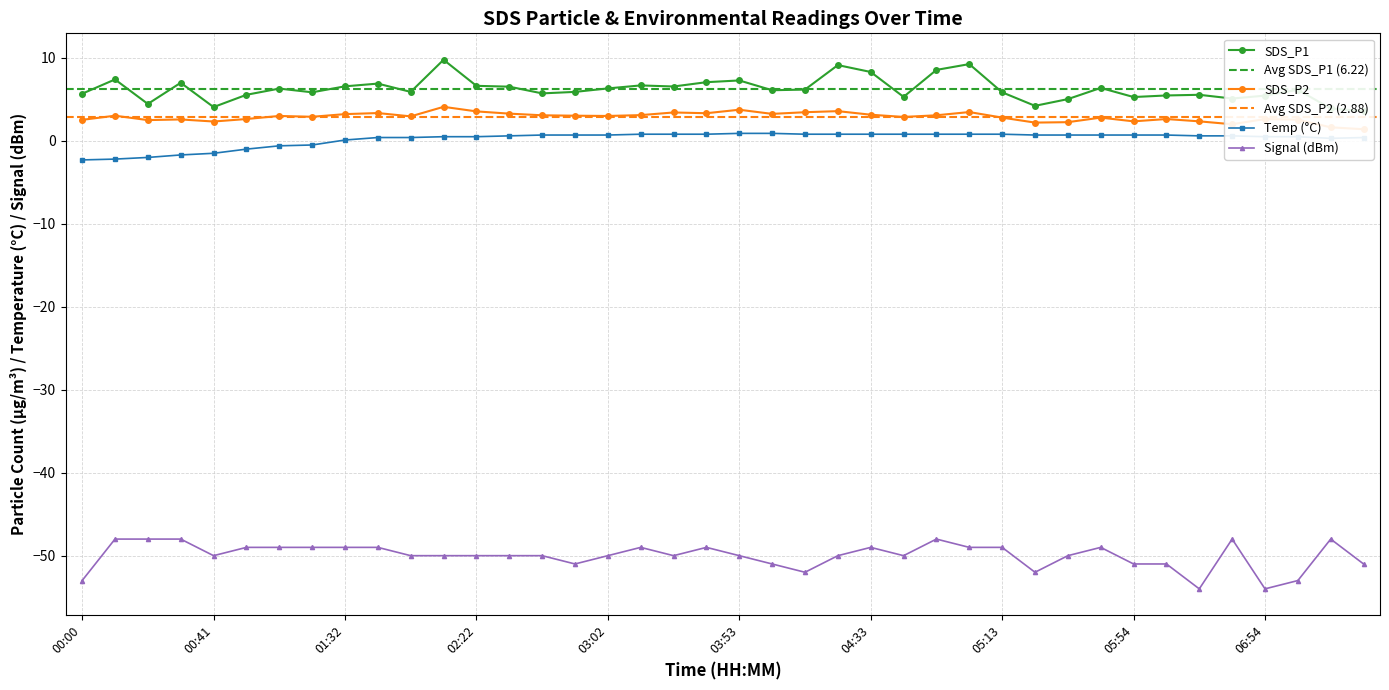

What is the total value across all series at 04:43?

-41.0